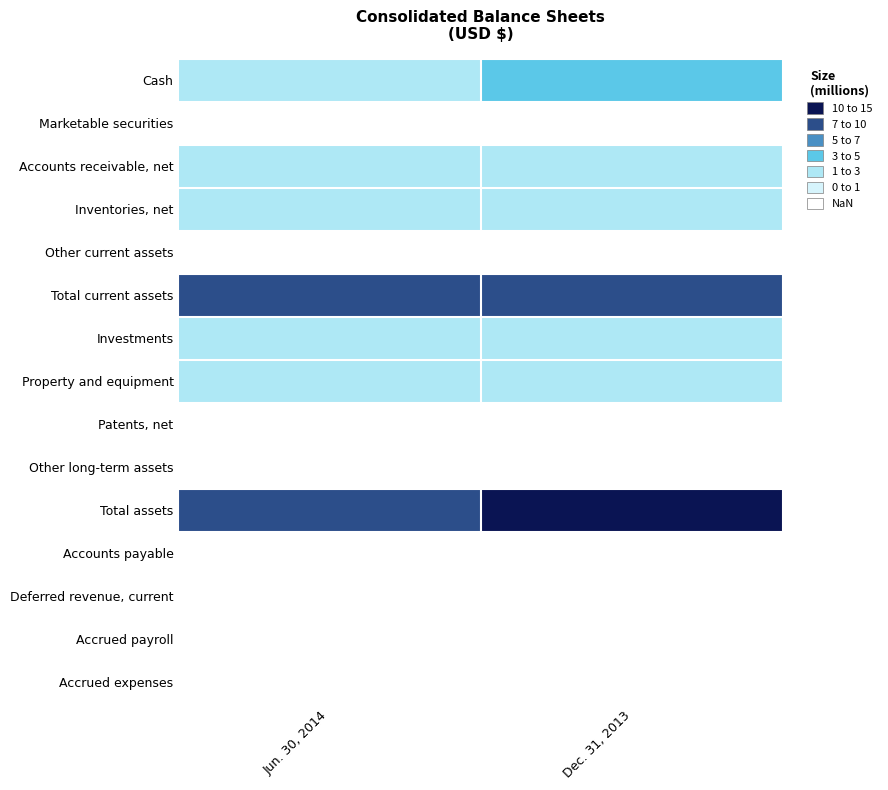

What is the maximum value shown in the chart?

10.6